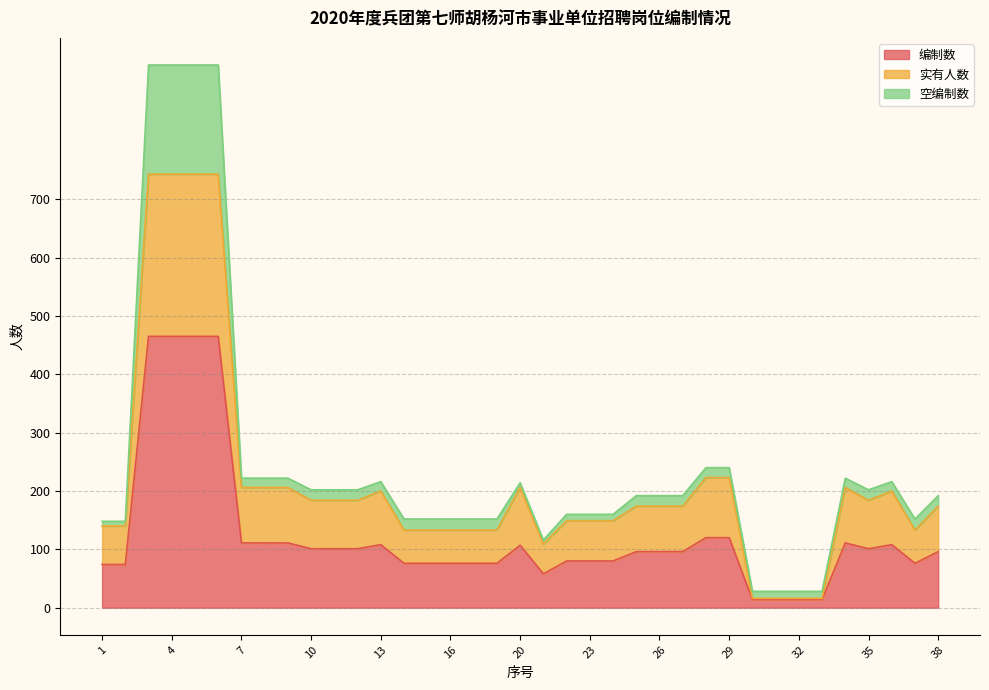

What is the approximate value of 编制数 at 7?

111